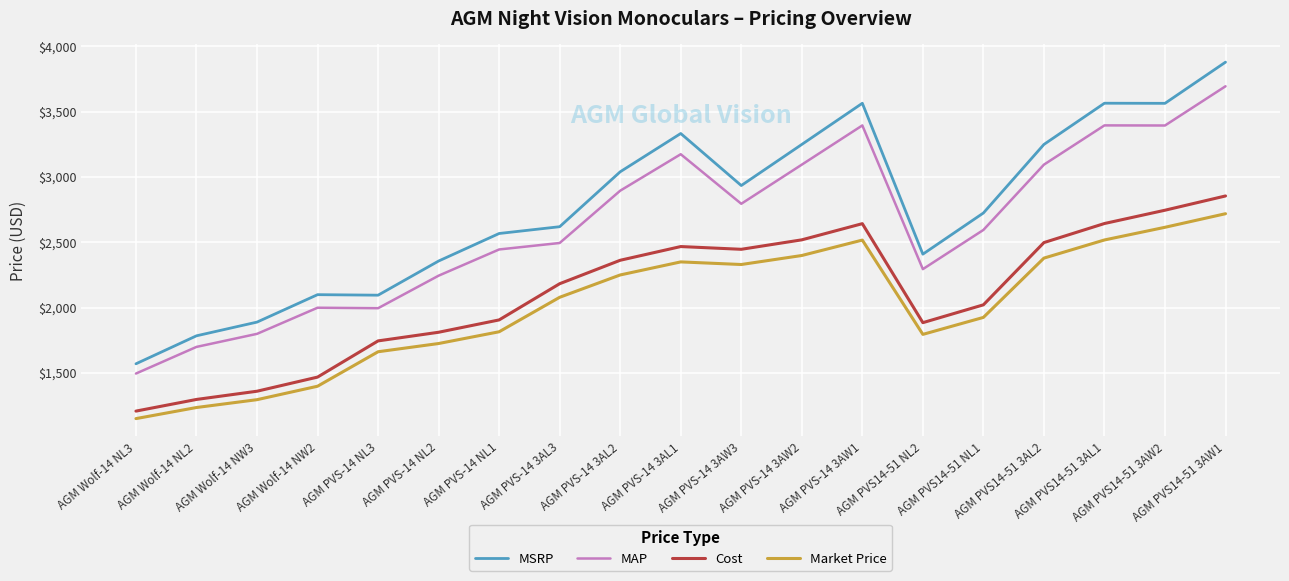

Which series changed the most between AGM PVS-14 NL3 and AGM PVS14-51 3AW1?

MSRP